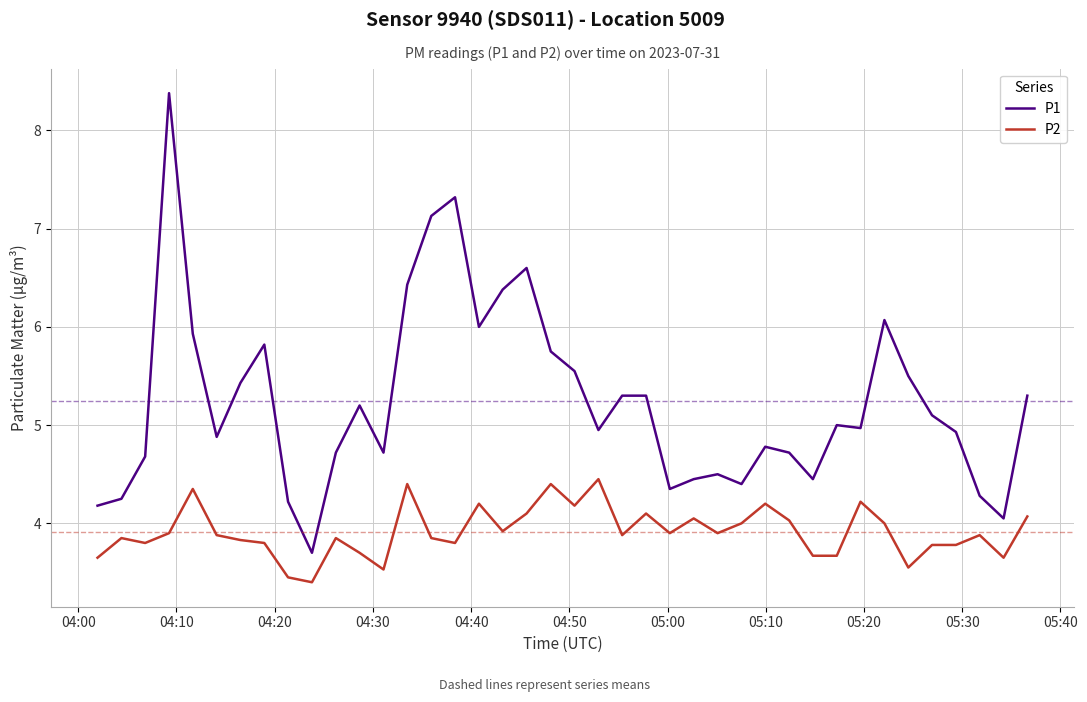

True or false: P1 has more than 0 interior local peaks.

True